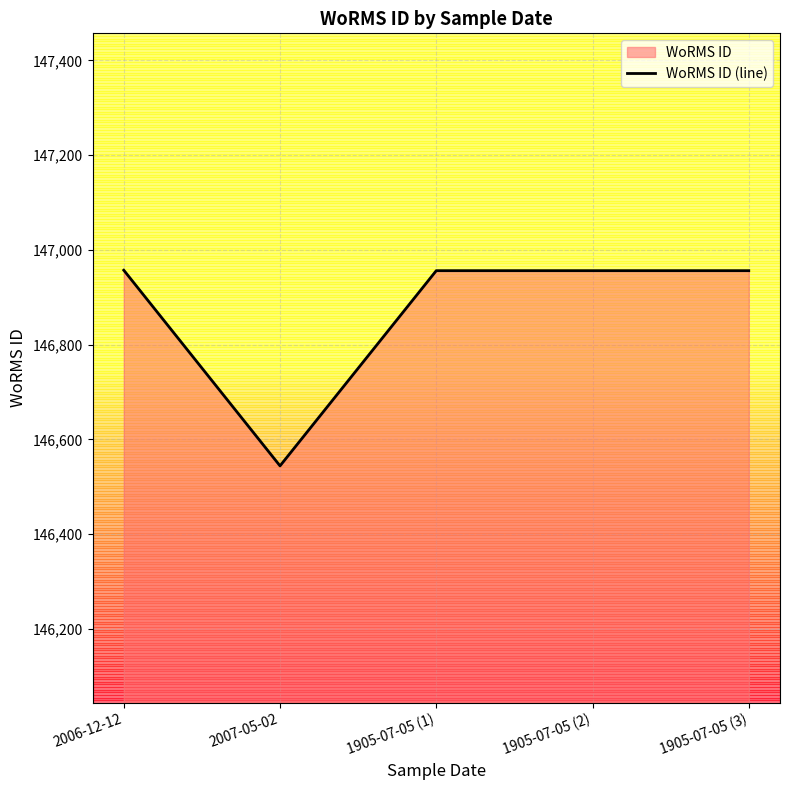

How many data points are less than 146956?

1